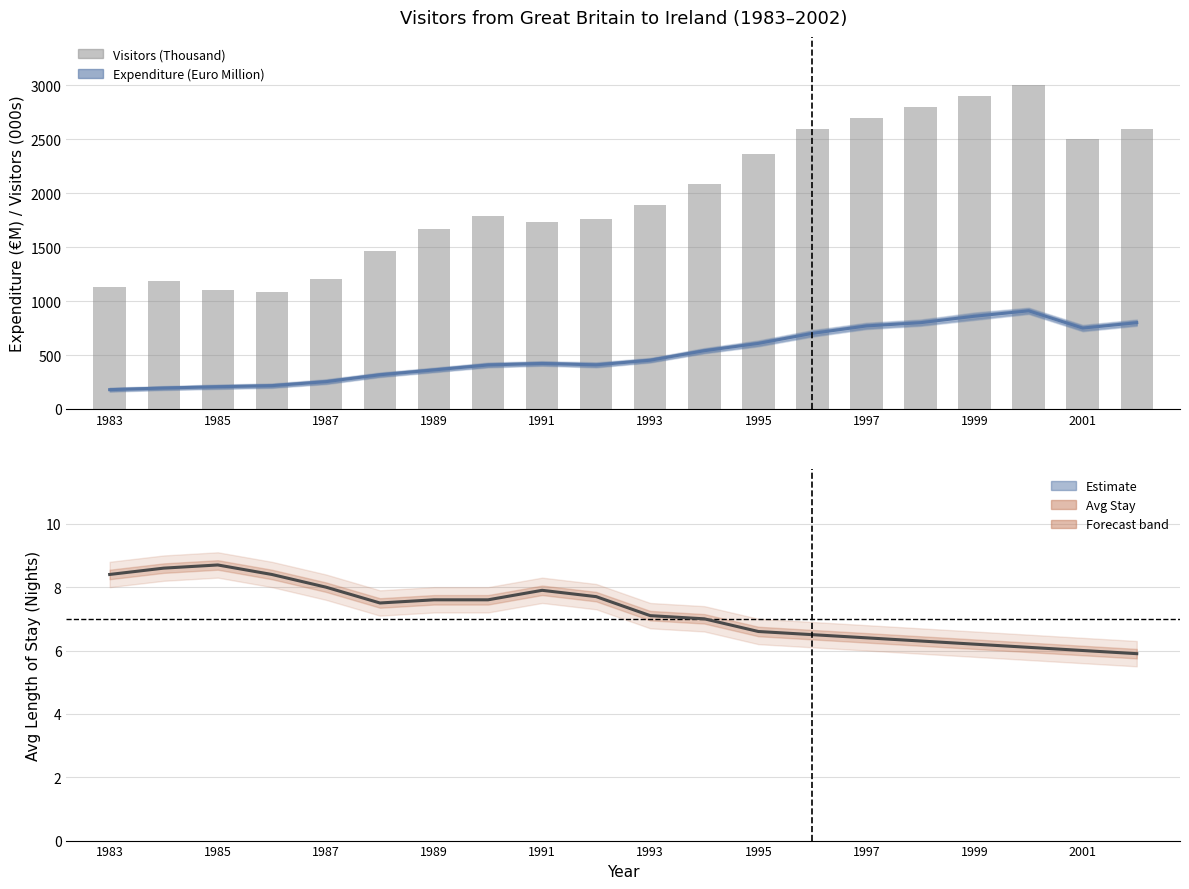

What is the sum of all Visitors (Thousand) values?

39559.0